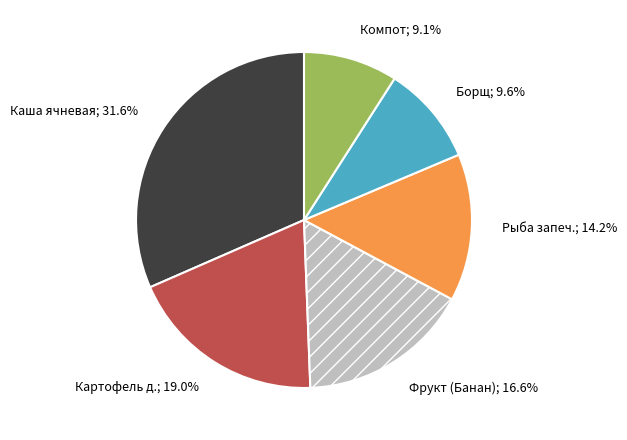

Rank the categories by value from lowest to highest.

Компот; 9.1%, Борщ; 9.6%, Рыба запеч.; 14.2%, Фрукт (Банан); 16.6%, Картофель д.; 19.0%, Каша ячневая; 31.6%